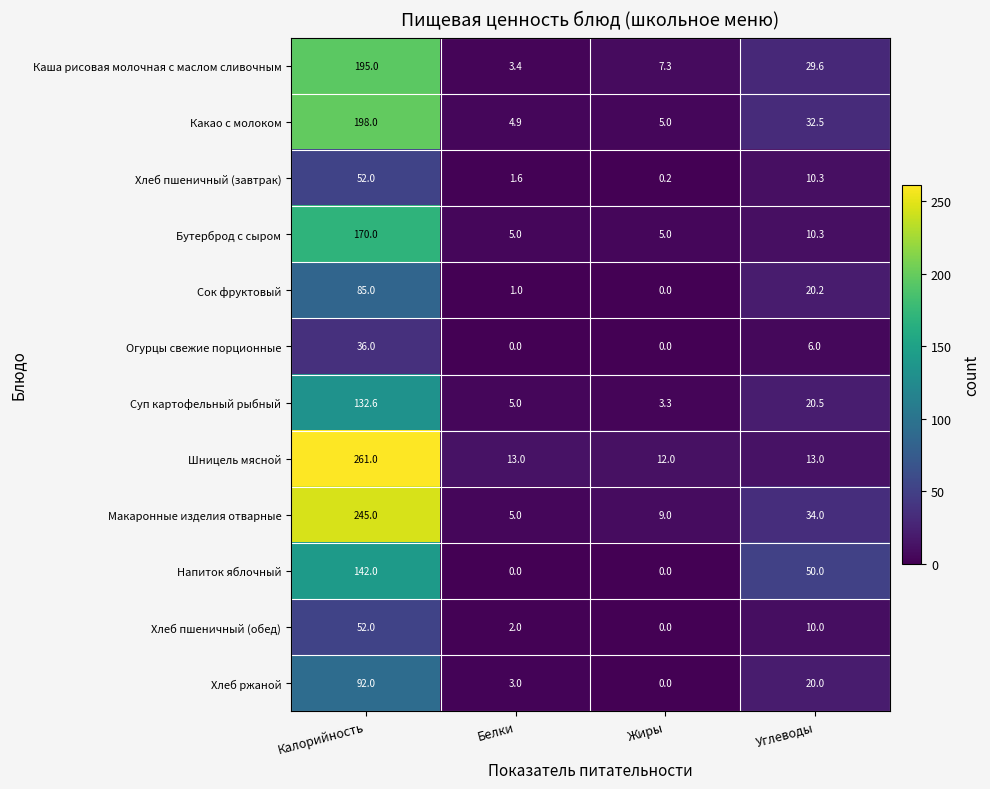

The Макаронные изделия отварные series shows 59.6 at Углеводы. True or false?

False